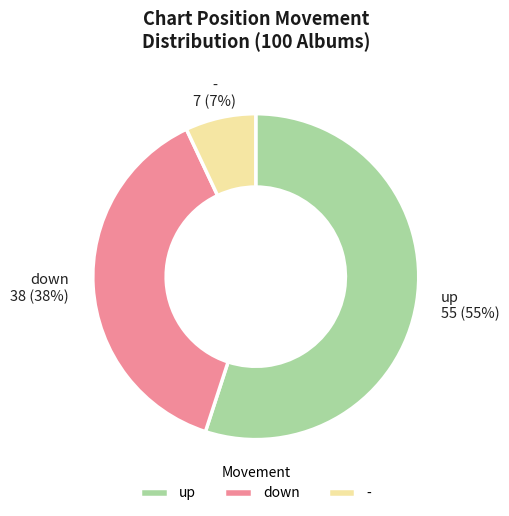

What percentage is the up slice, to the nearest percent?

55%